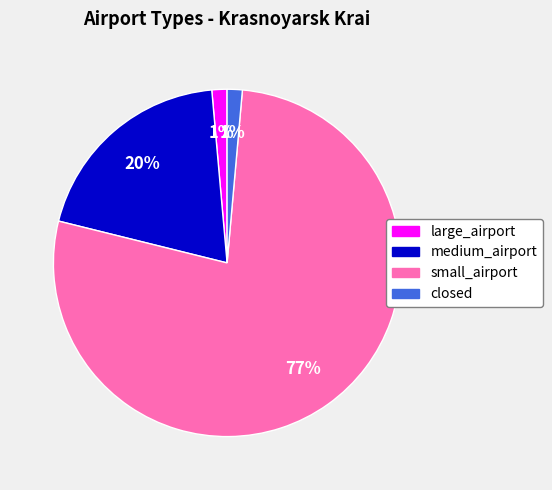

To the nearest percent, what is the average slice percentage?

25%